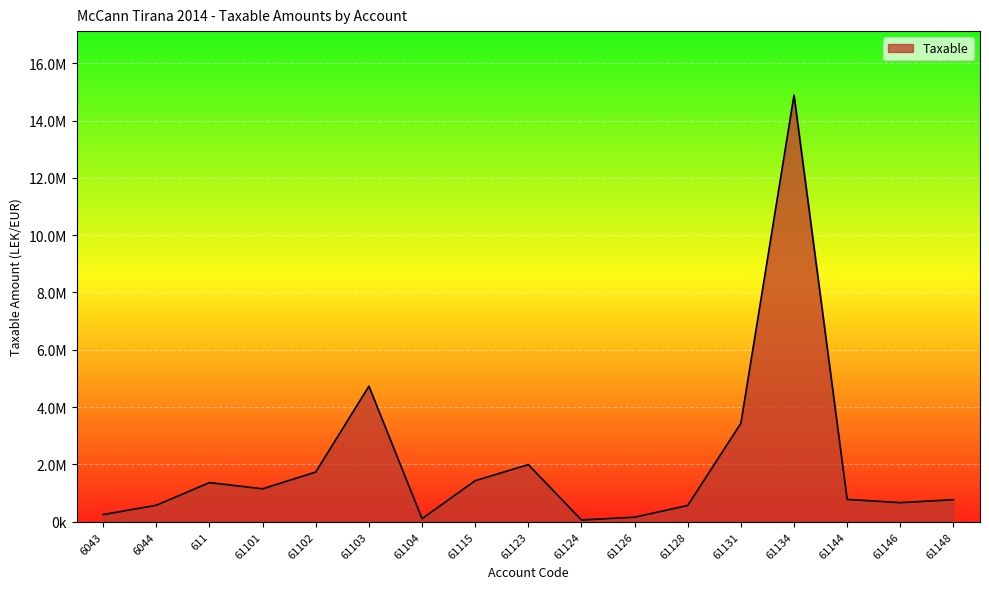

Does the chart display data point markers on the line(s)?

No